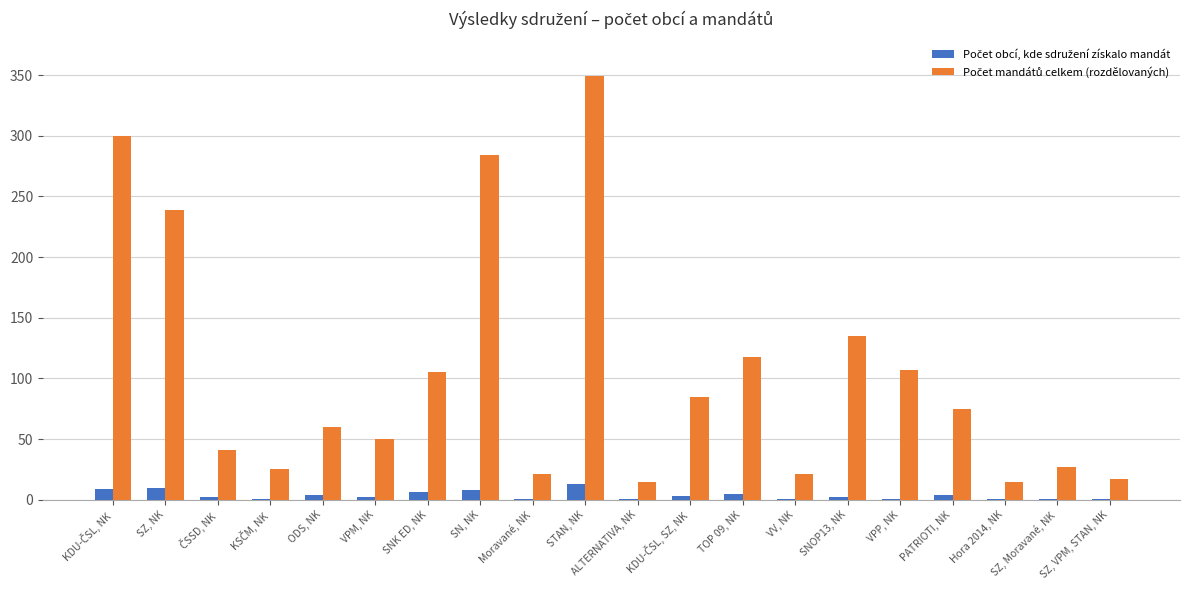

What is the greatest value displayed?

349